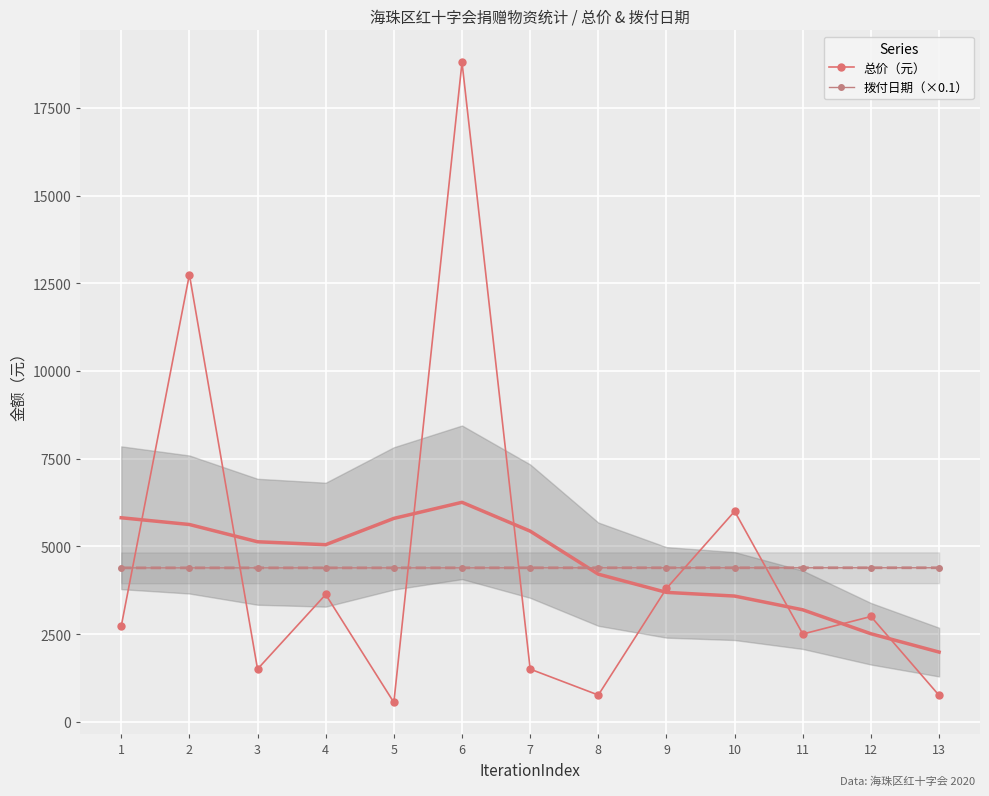

What is the minimum value for 总价（元）?

550.0